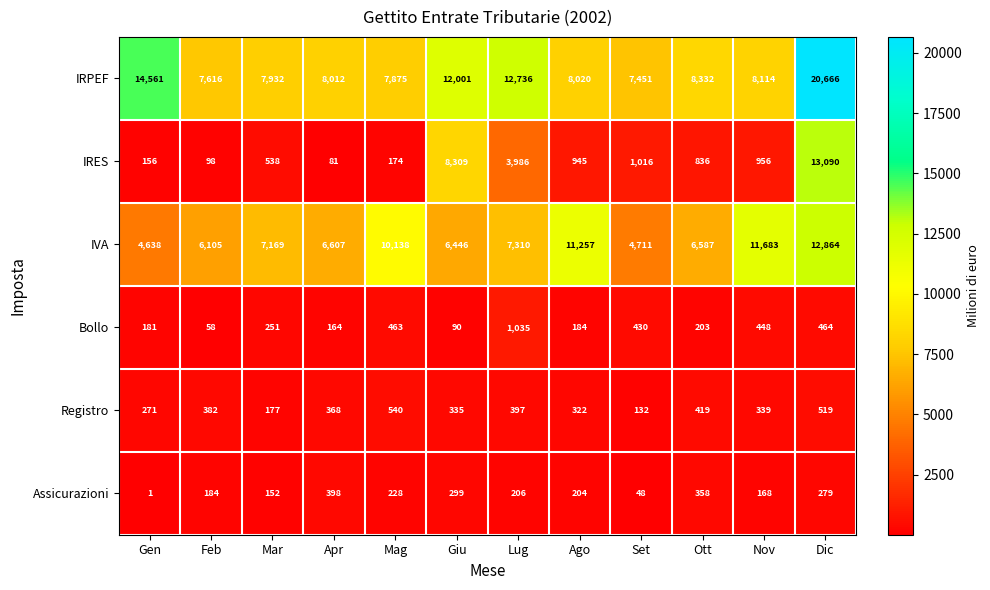

What is the difference between the Bollo values at Nov and Apr?

284